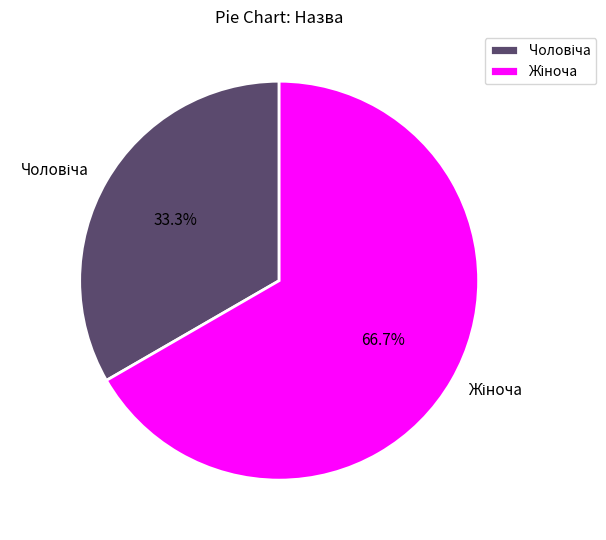

Count the number of slices in the pie.

2